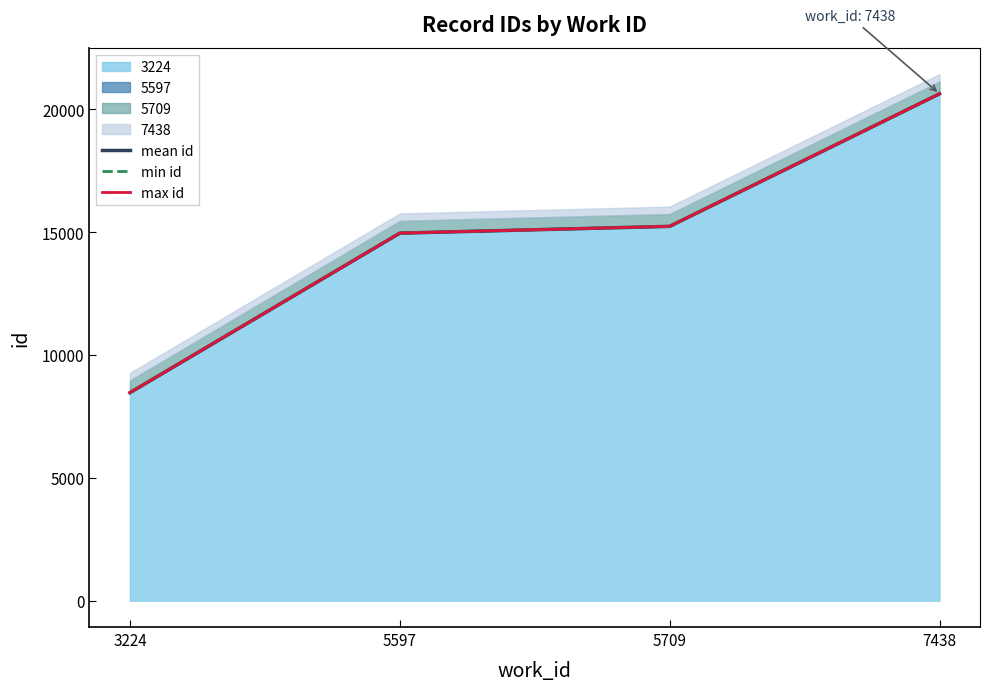

How many values in the min id series exceed 15233?

1